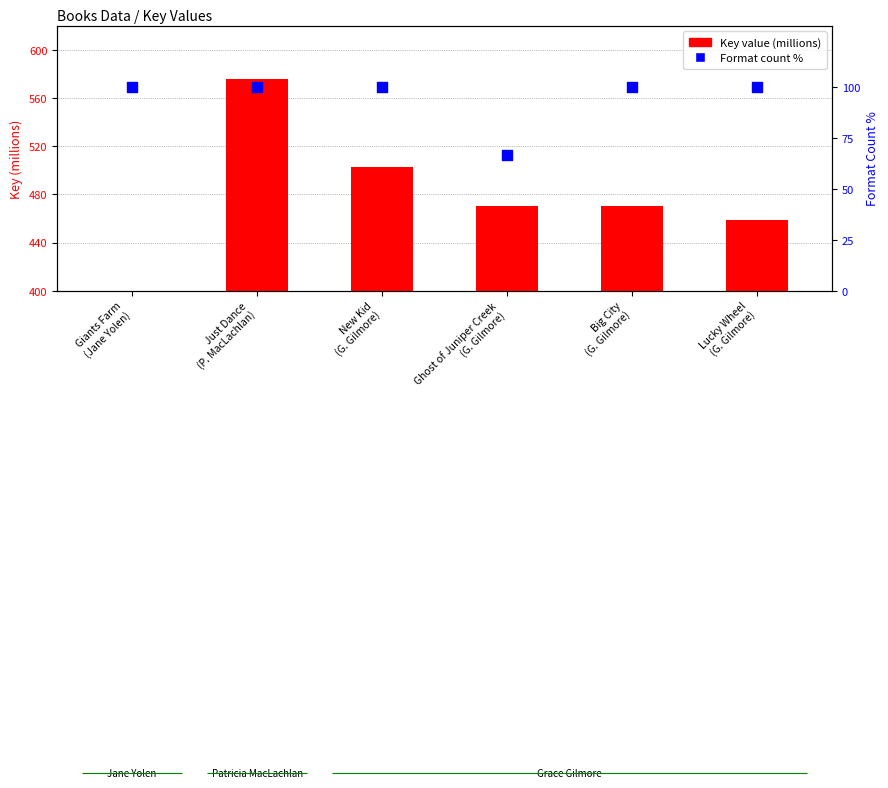

Which series has the widest spread of Y values?

Key (millions)